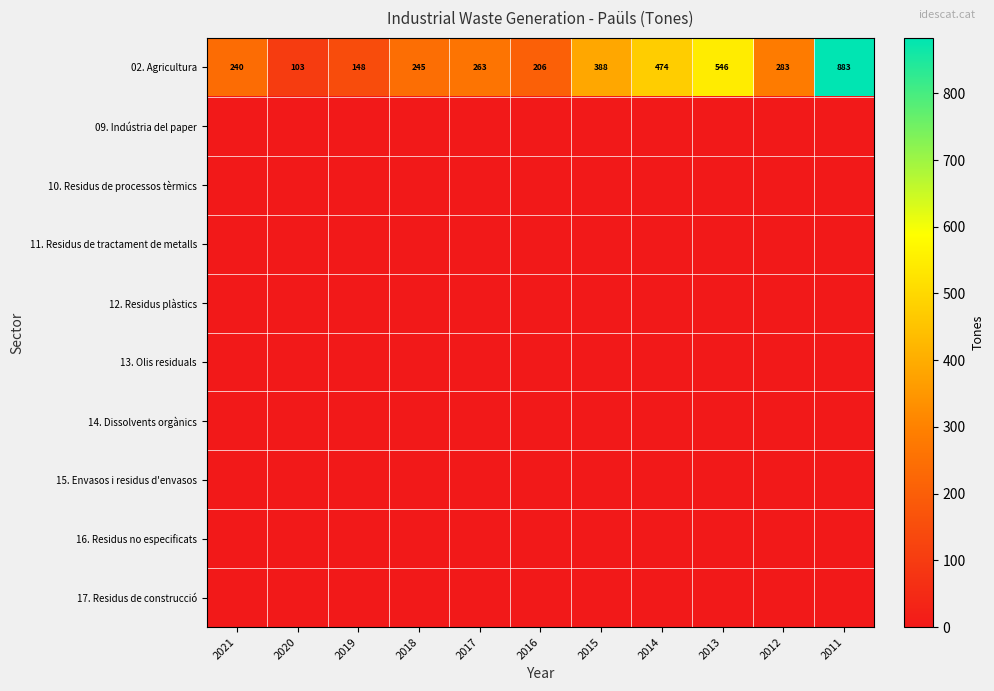

What is the difference between the highest and lowest values at 2014?

474